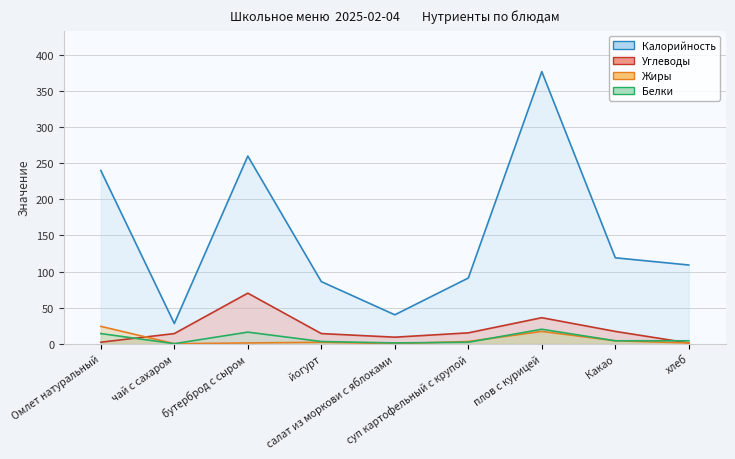

List the series in order of their peak value, lowest first.

Белки, Жиры, Углеводы, Калорийность